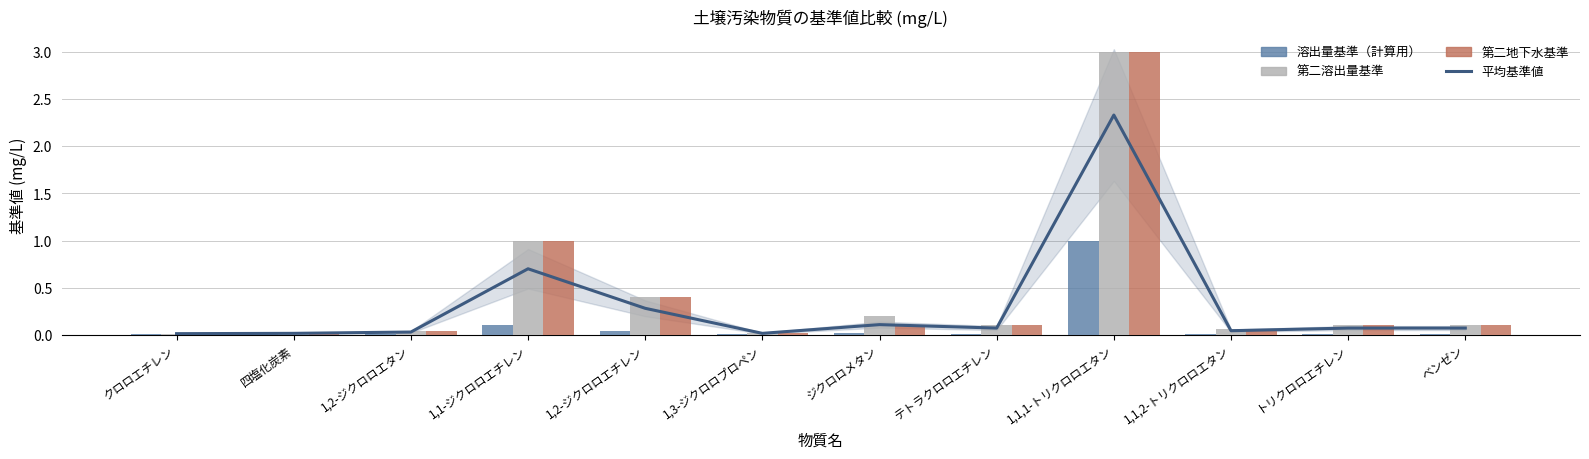

Where is 第二地下水基準 nearest to the value 1?

1,1-ジクロロエチレン